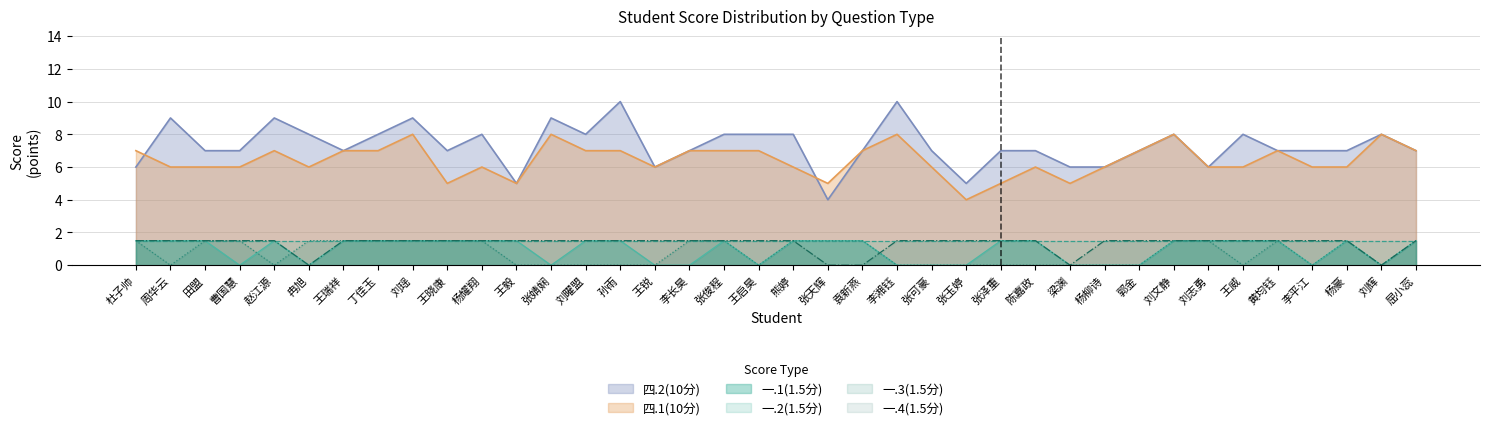

Is the value of 四.2(10分) at 冉旭 greater than the value of 一.3(1.5分) at 曹国慧?

Yes